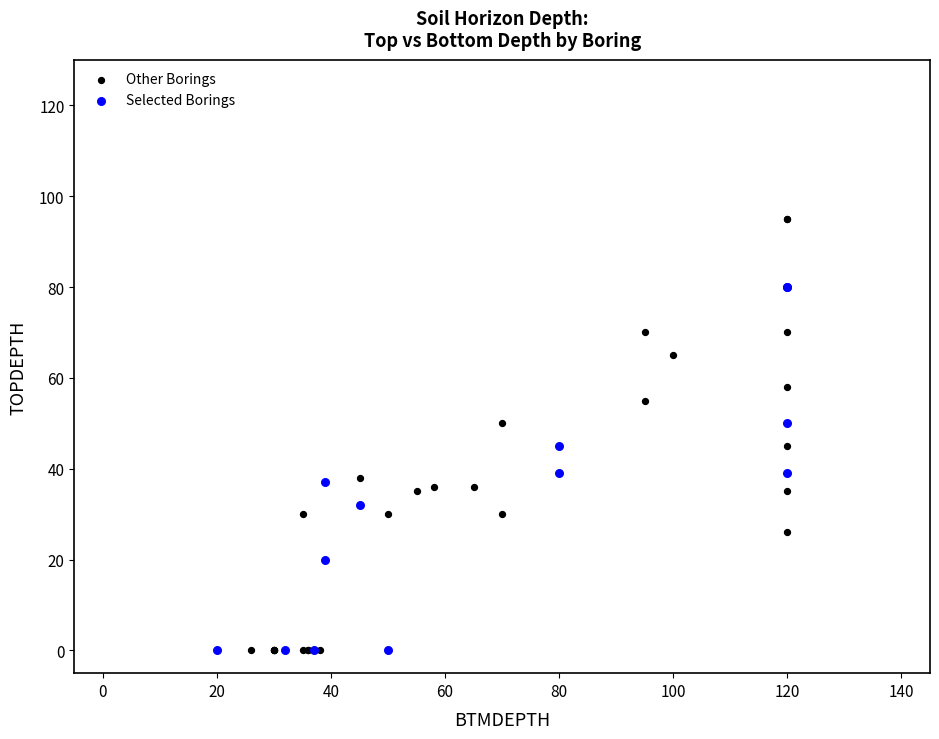

Which series has the widest spread of Y values?

Other Borings